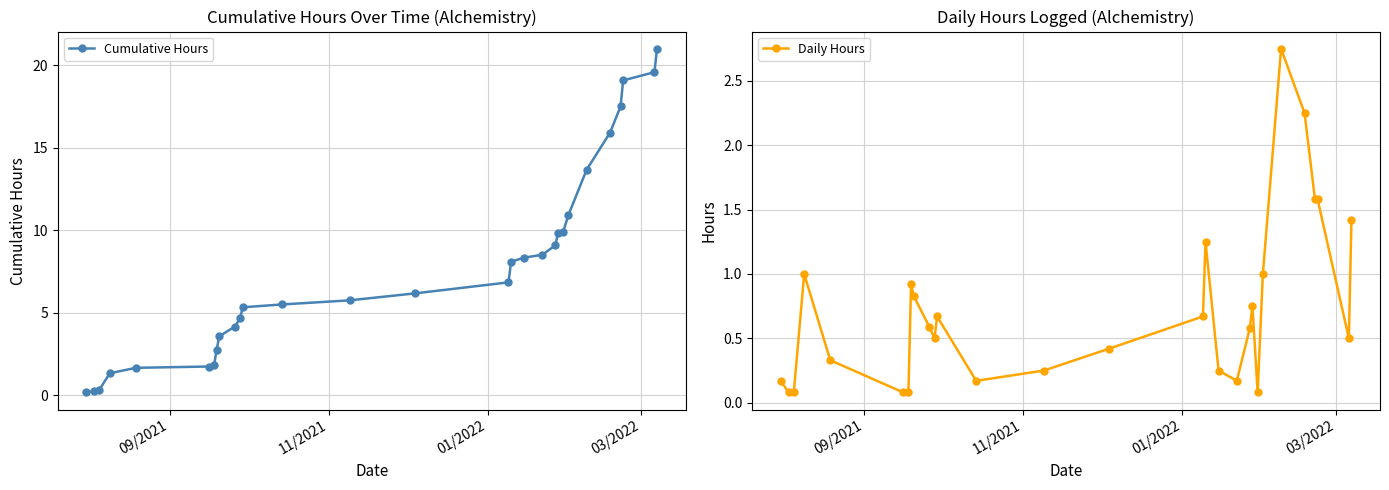

True or false: Cumulative Hours and Daily Hours intersect in this chart.

False